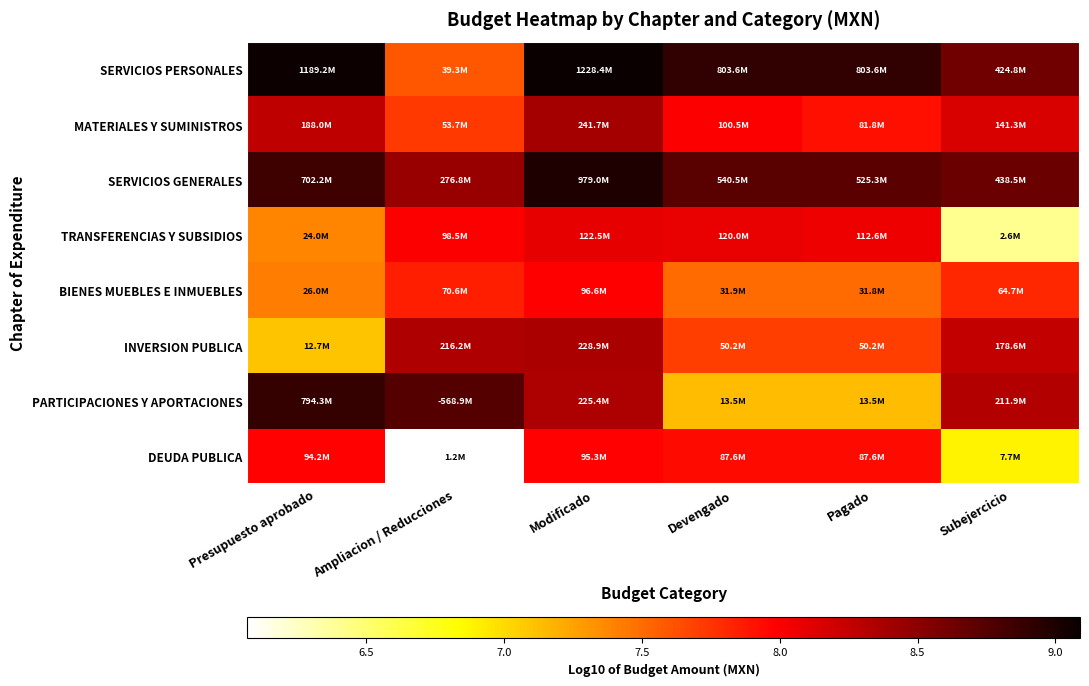

What is the minimum value shown in the chart?

6.1